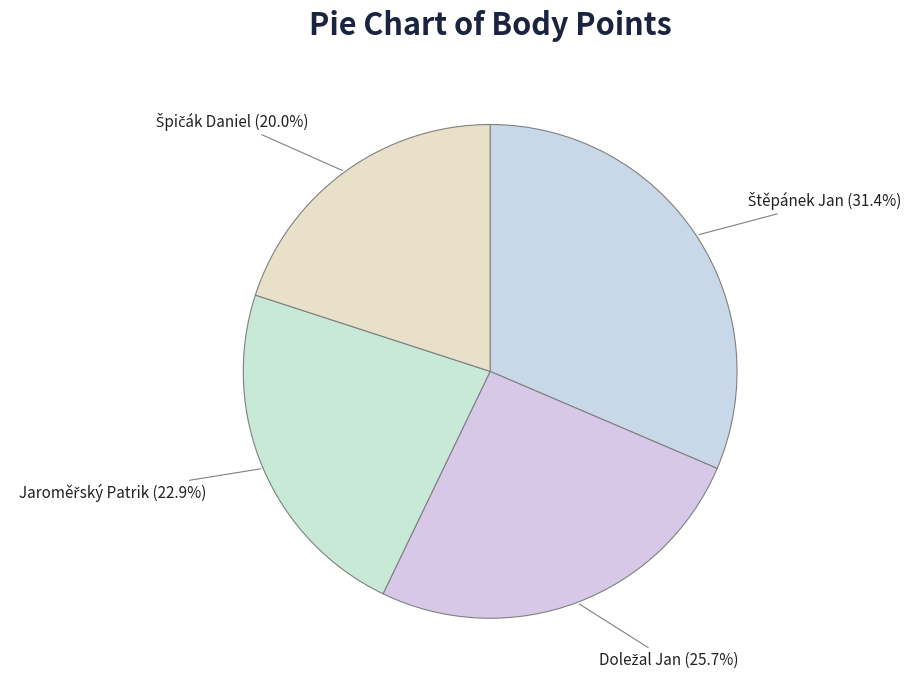

To the nearest percent, what is the average slice percentage?

25%